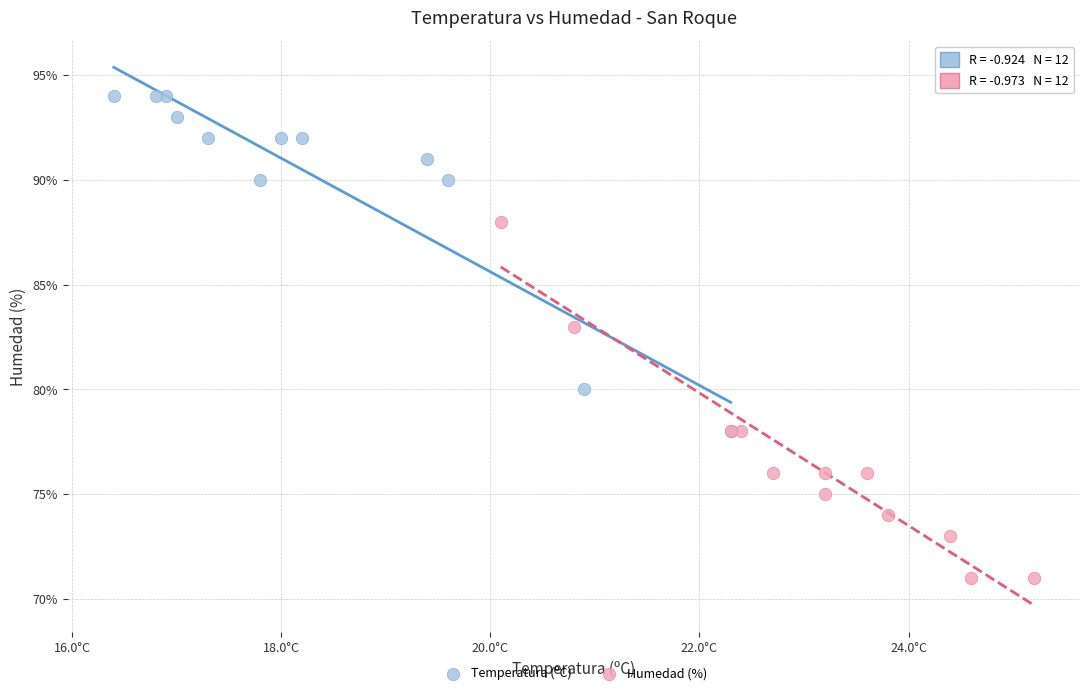

Which series reaches the minimum Y coordinate?

Humedad (%)